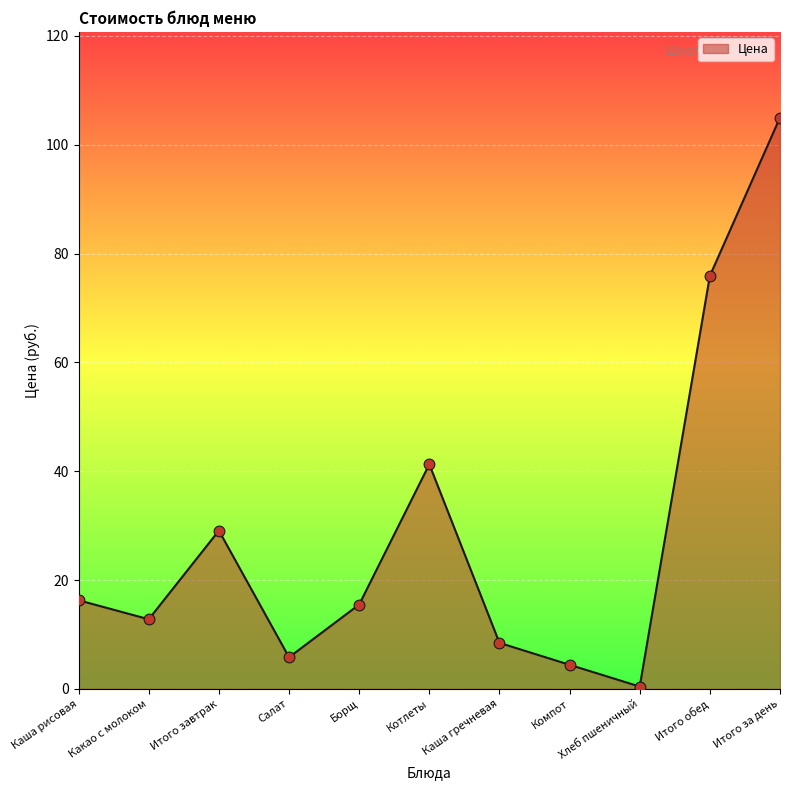

What is the ratio of the value at Котлеты to the value at Каша рисовая?

2.5